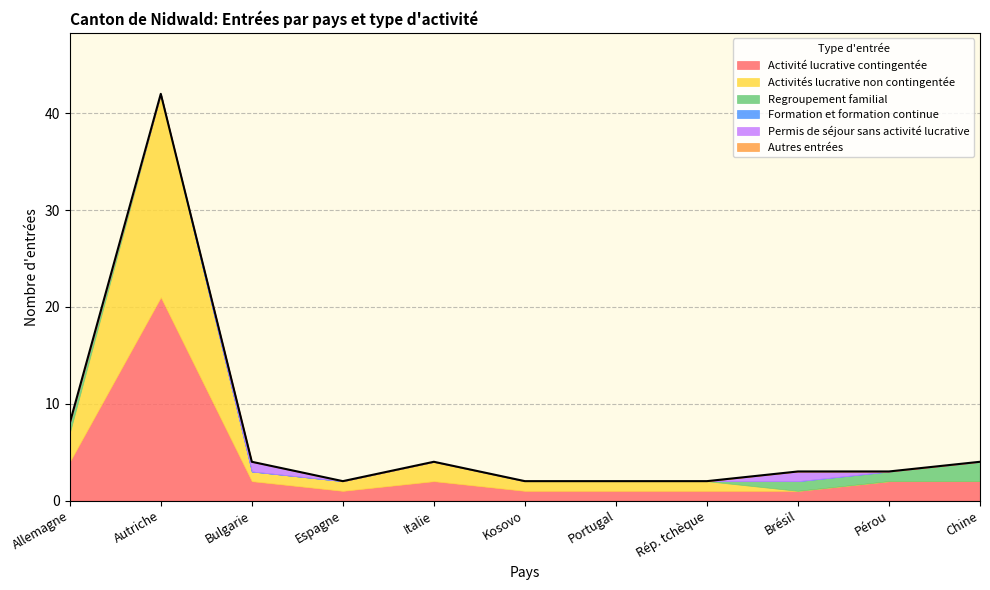

The value of Regroupement familial at Bulgarie is -1. True or false?

False